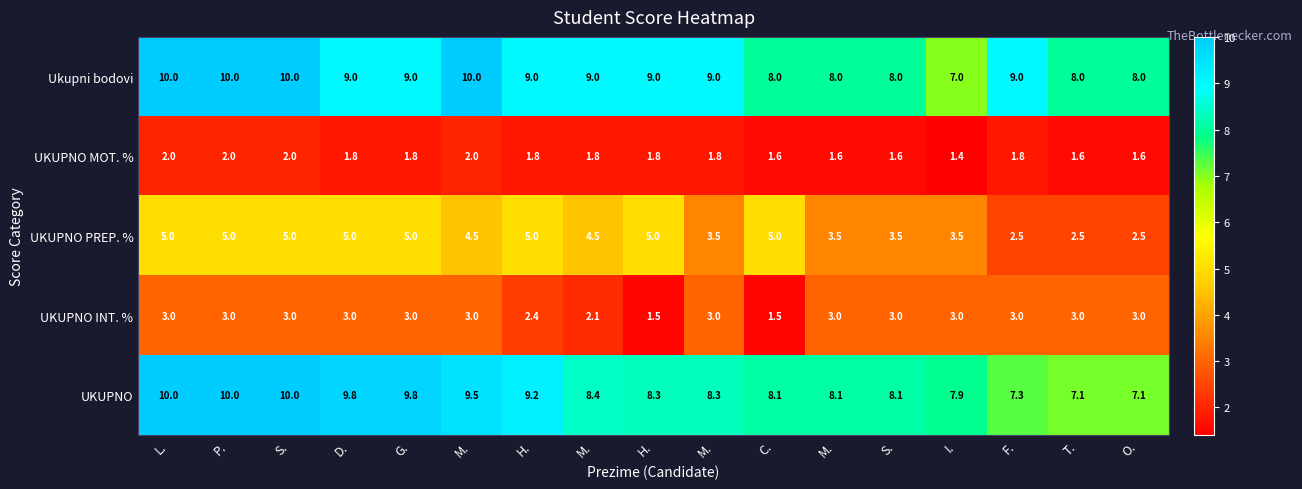

Where is UKUPNO INT. % nearest to the value 2?

M.